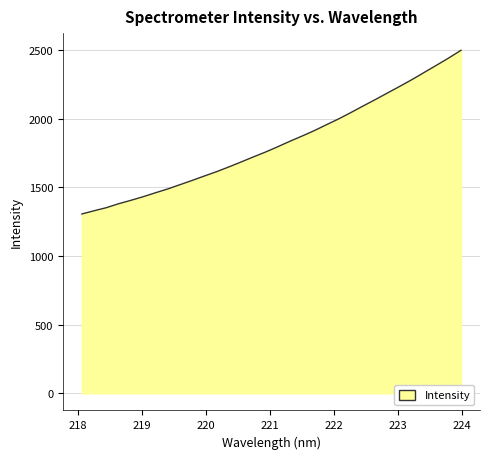

What is the difference between the maximum and minimum values?

1192.8